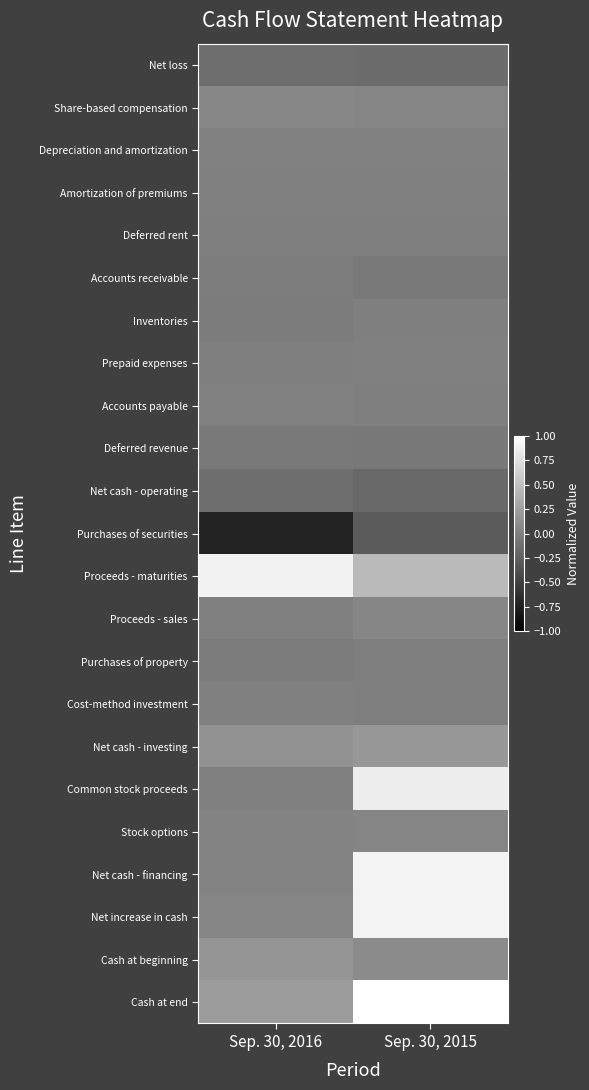

Reading left to right, what are all the values shown in this chart?

Net loss: Sep. 30, 2016=-0.1	Sep. 30, 2015=-0.2
Share-based compensation: Sep. 30, 2016=0.1	Sep. 30, 2015=0.0
Depreciation and amortization: Sep. 30, 2016=0.0	Sep. 30, 2015=0.0
Amortization of premiums: Sep. 30, 2016=0.0	Sep. 30, 2015=0.0
Deferred rent: Sep. 30, 2016=-0.0	Sep. 30, 2015=-0.0
Accounts receivable: Sep. 30, 2016=-0.0	Sep. 30, 2015=-0.0
Inventories: Sep. 30, 2016=-0.0	Sep. 30, 2015=-0.0
Prepaid expenses: Sep. 30, 2016=-0.0	Sep. 30, 2015=0.0
Accounts payable: Sep. 30, 2016=0.0	Sep. 30, 2015=-0.0
Deferred revenue: Sep. 30, 2016=-0.0	Sep. 30, 2015=-0.1
Net cash - operating: Sep. 30, 2016=-0.1	Sep. 30, 2015=-0.2
Purchases of securities: Sep. 30, 2016=-0.7	Sep. 30, 2015=-0.3
Proceeds - maturities: Sep. 30, 2016=0.9	Sep. 30, 2015=0.5
Proceeds - sales: Sep. 30, 2016=0.0	Sep. 30, 2015=0.0
Purchases of property: Sep. 30, 2016=-0.0	Sep. 30, 2015=-0.0
Cost-method investment: Sep. 30, 2016=0.0	Sep. 30, 2015=-0.0
Net cash - investing: Sep. 30, 2016=0.1	Sep. 30, 2015=0.2
Common stock proceeds: Sep. 30, 2016=0.0	Sep. 30, 2015=0.9
Stock options: Sep. 30, 2016=0.0	Sep. 30, 2015=0.0
Net cash - financing: Sep. 30, 2016=0.0	Sep. 30, 2015=0.9
Net increase in cash: Sep. 30, 2016=0.0	Sep. 30, 2015=0.9
Cash at beginning: Sep. 30, 2016=0.2	Sep. 30, 2015=0.1
Cash at end: Sep. 30, 2016=0.2	Sep. 30, 2015=1.0